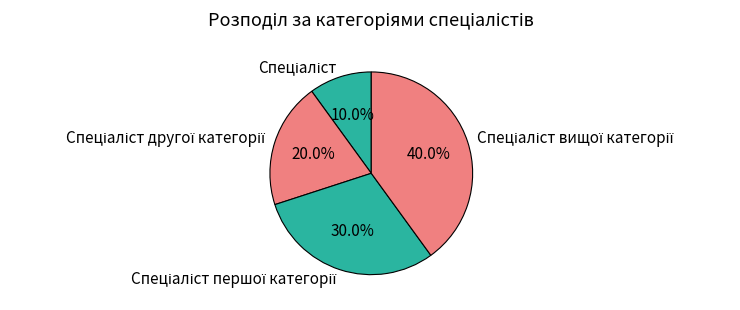

Is there a majority slice in this chart?

No